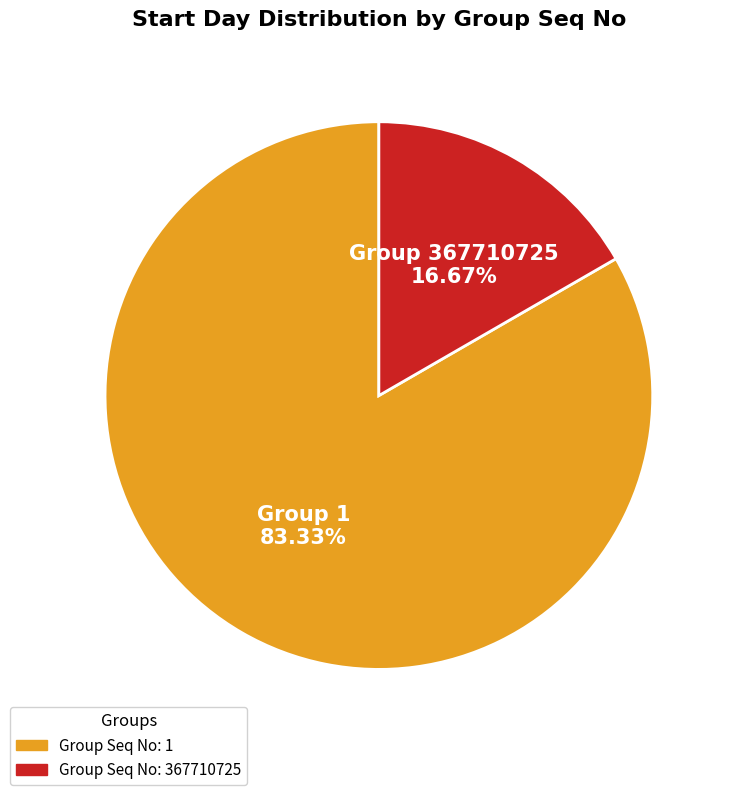

Combined, do Group 1 and Group 367710725 account for over 50%?

Yes